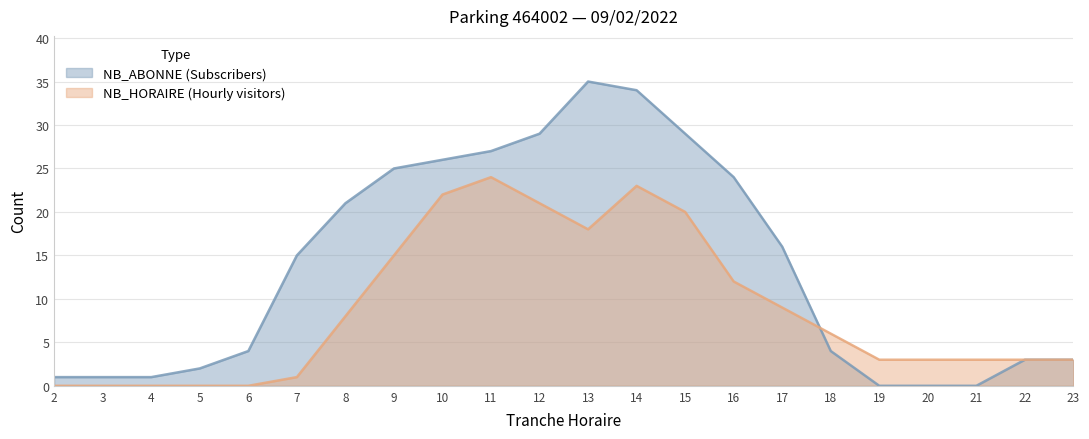

True or false: NB_ABONNE and NB_HORAIRE cross at least once.

True